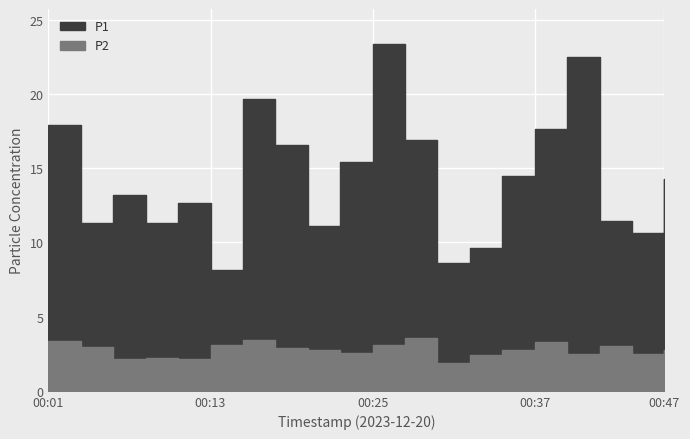

How many interior local peaks does the P2 series have?

5